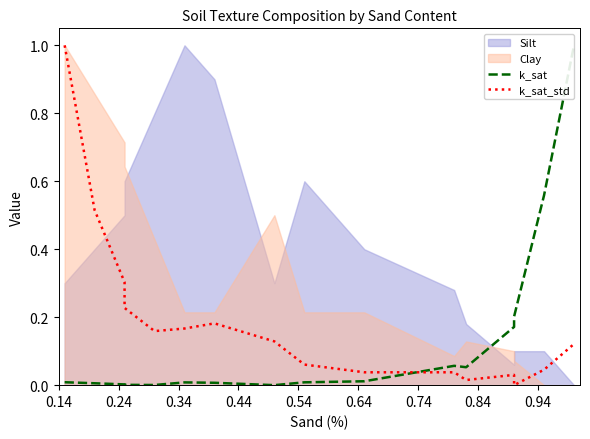

How many values in the k_sat series exceed 0?

17